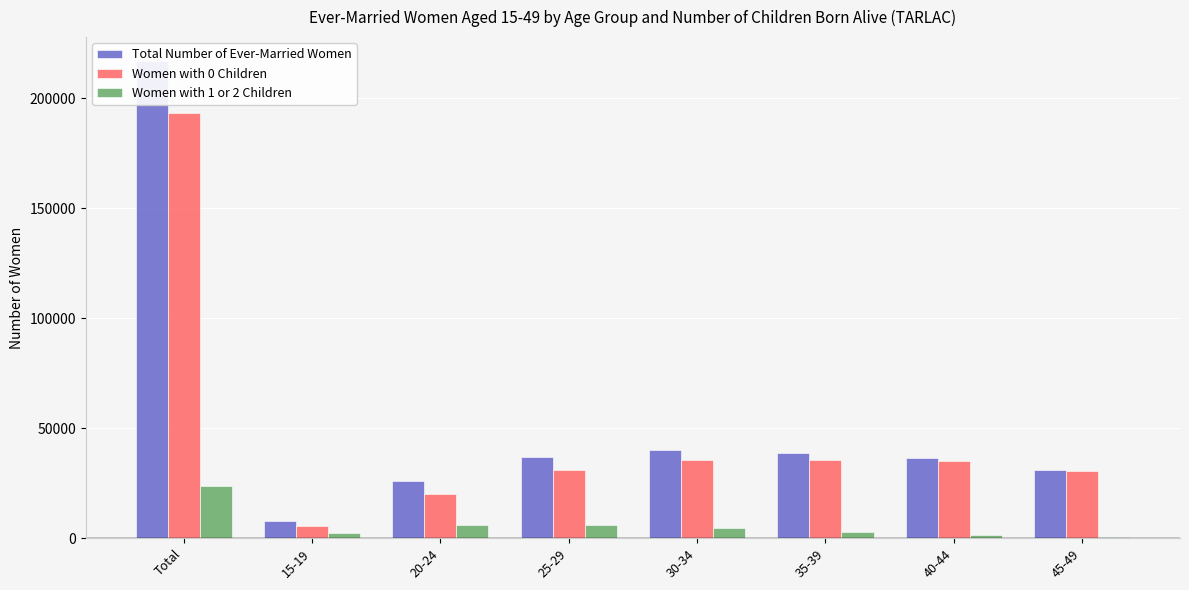

What is the average value of the Total Number of Ever-Married Women series?

54252